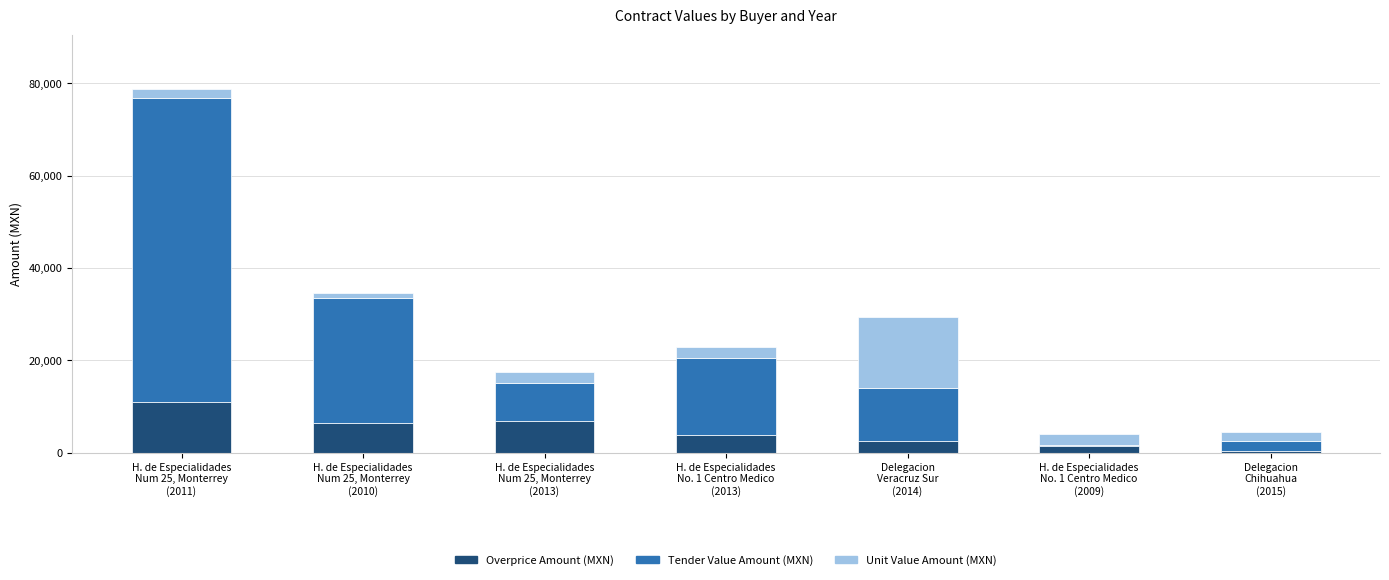

What is the maximum value for Overprice Amount (MXN)?

10864.8